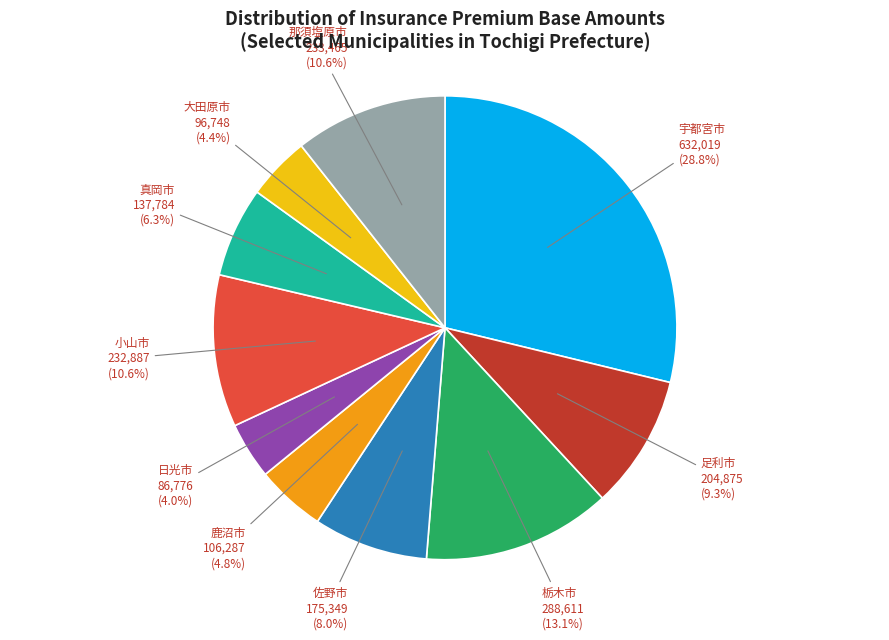

How many slices are in this pie chart?

10